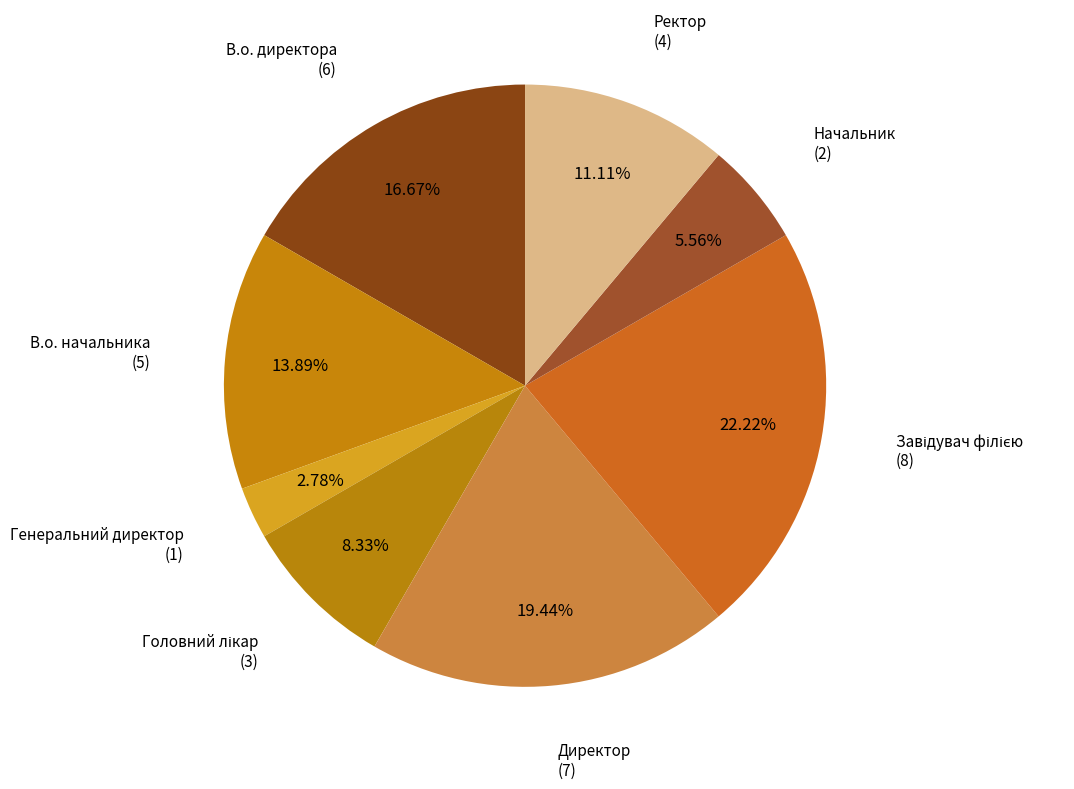

The В.о. начальника slice represents 14% of the pie. True or false?

True